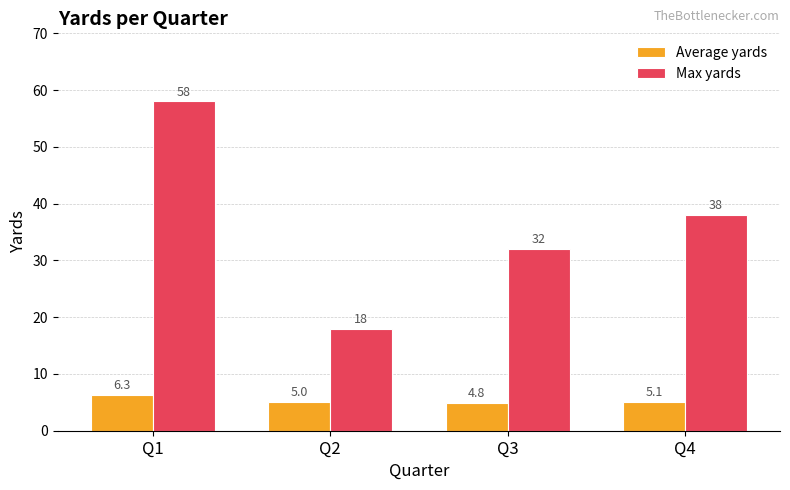

Which category has the highest value across all series?

Q1